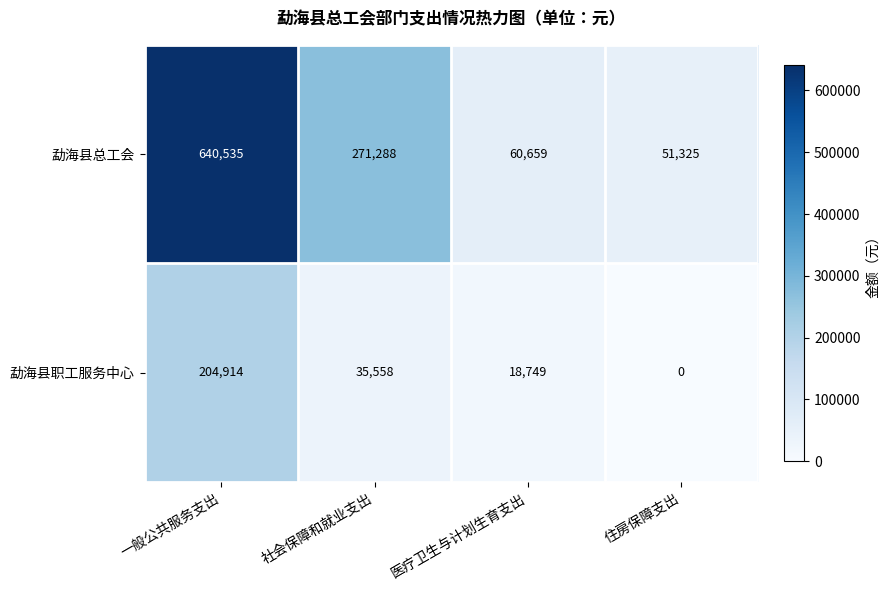

What is the maximum value for 勐海县总工会?

640535